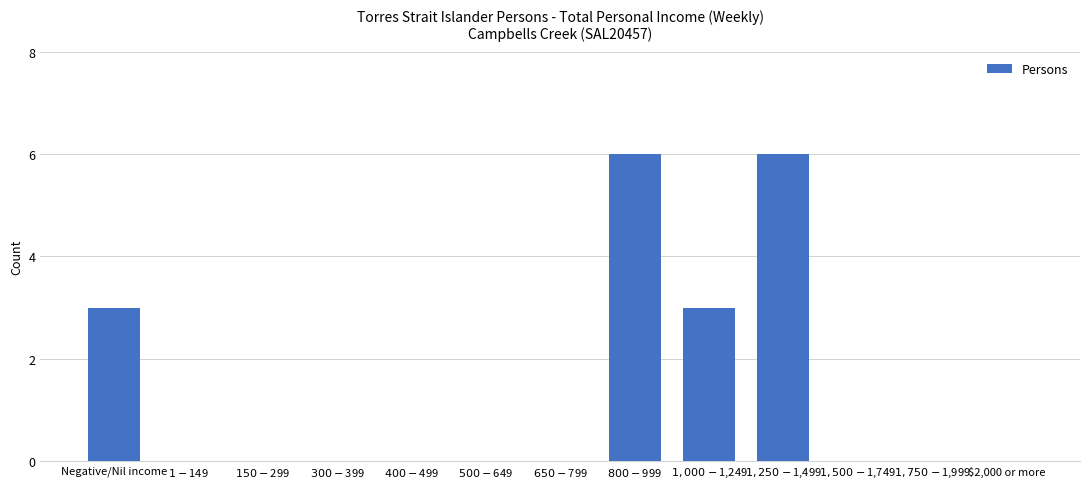

What is the sum of all values?

18